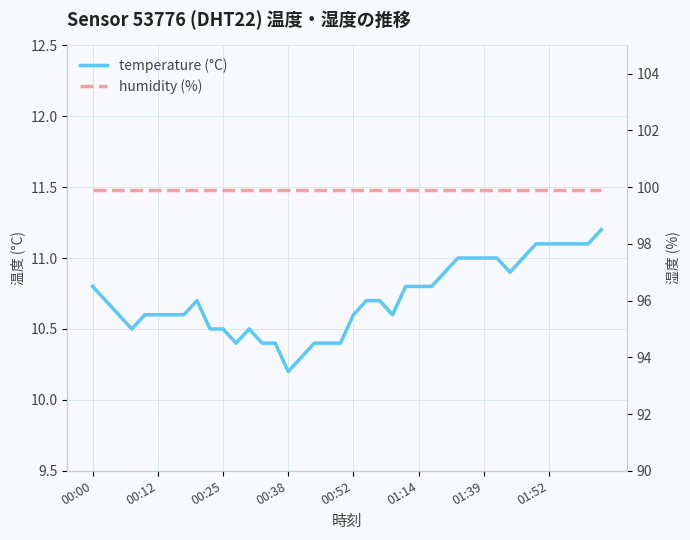

Rank the series by their average value, from lowest to highest.

temperature (°C), humidity (%)